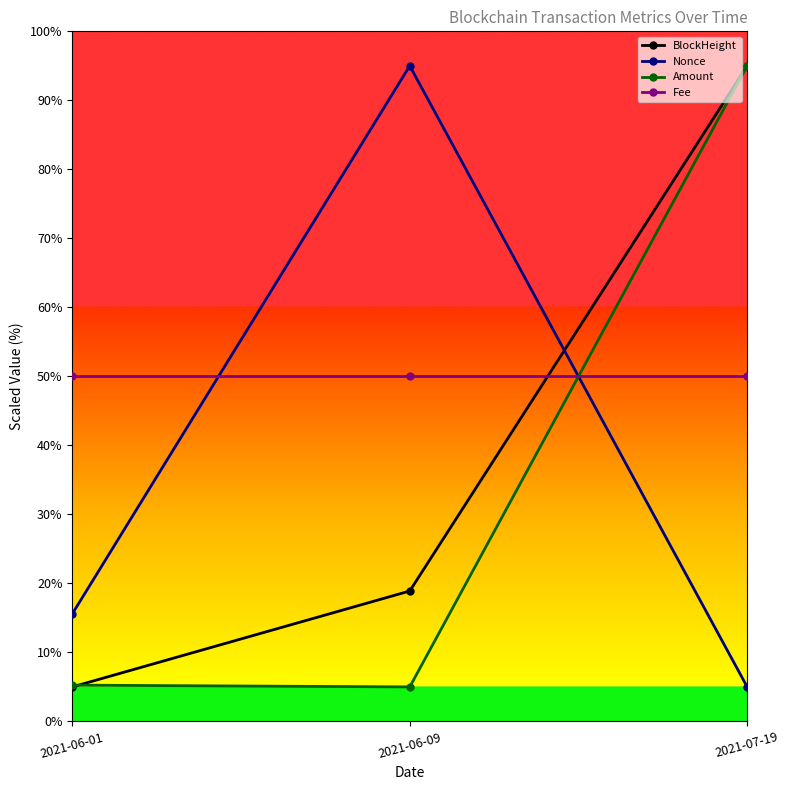

What is the highest value of the Fee series?

50.0